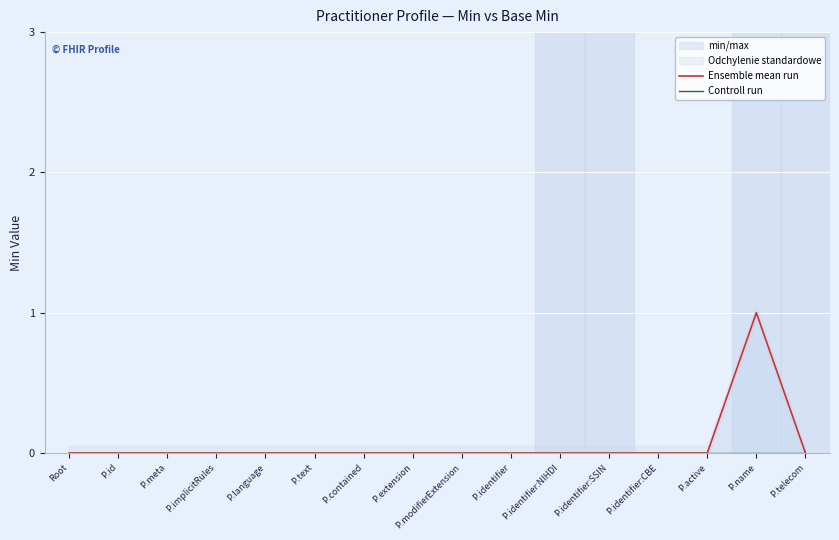

How many lines are shown in the chart?

2